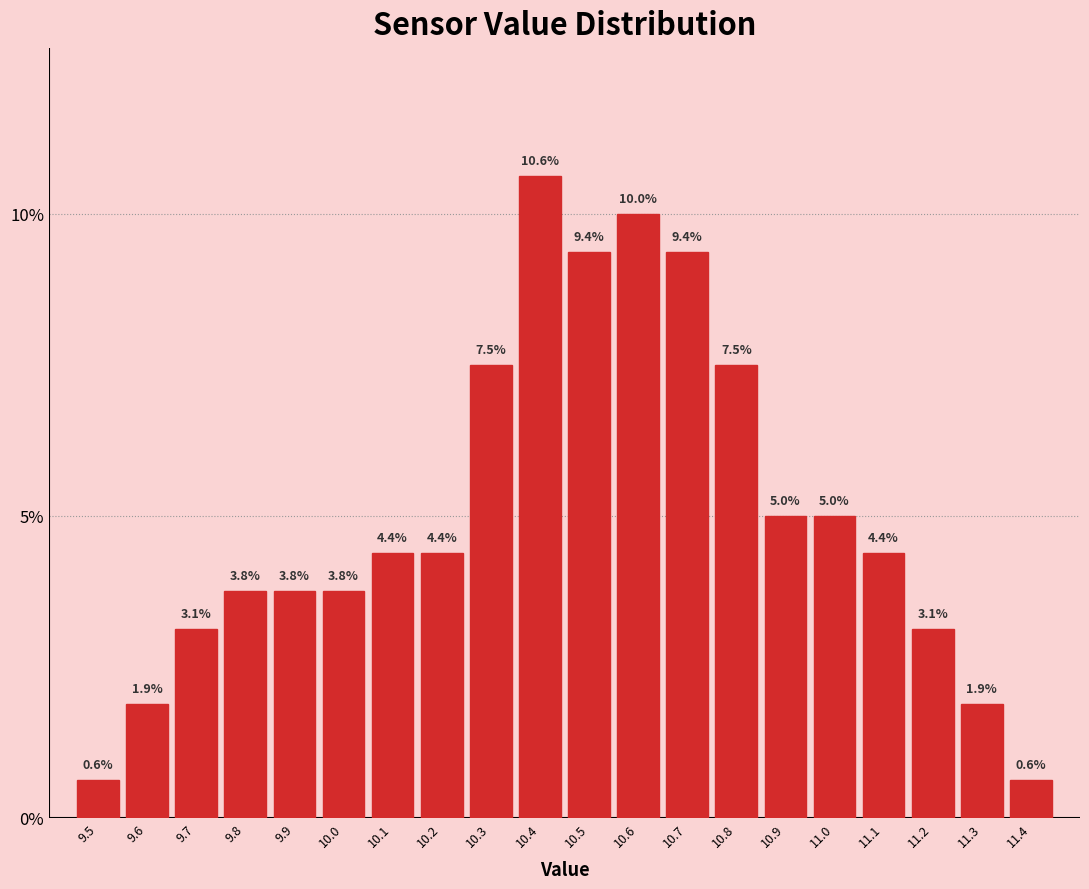

Reading left to right, list all the values displayed in this chart.

0.6	1.9	3.1	3.8	3.8	3.8	4.4	4.4	7.5	10.6	9.4	10.0	9.4	7.5	5.0	5.0	4.4	3.1	1.9	0.6